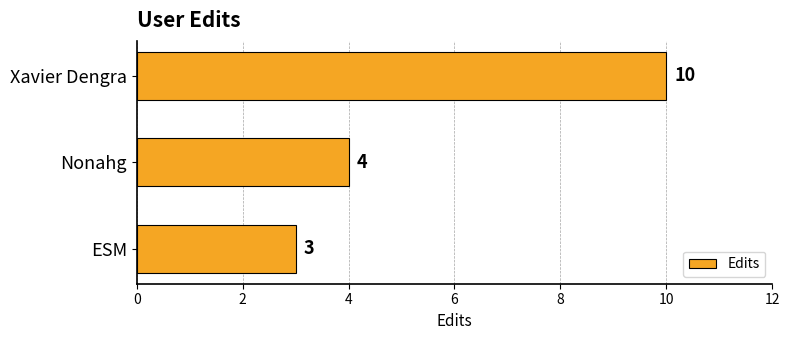

The chart shows a value of 6 at Xavier Dengra. True or false?

False